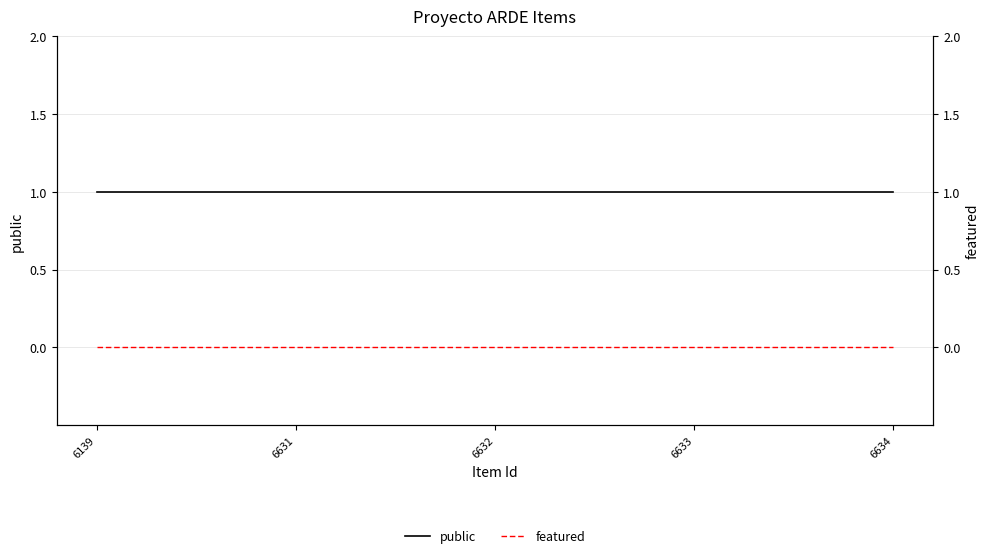

At which label does public reach its peak?

6139